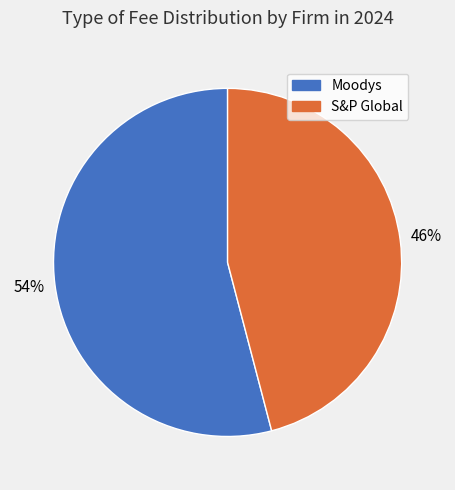

Which slice is the largest?

Moodys